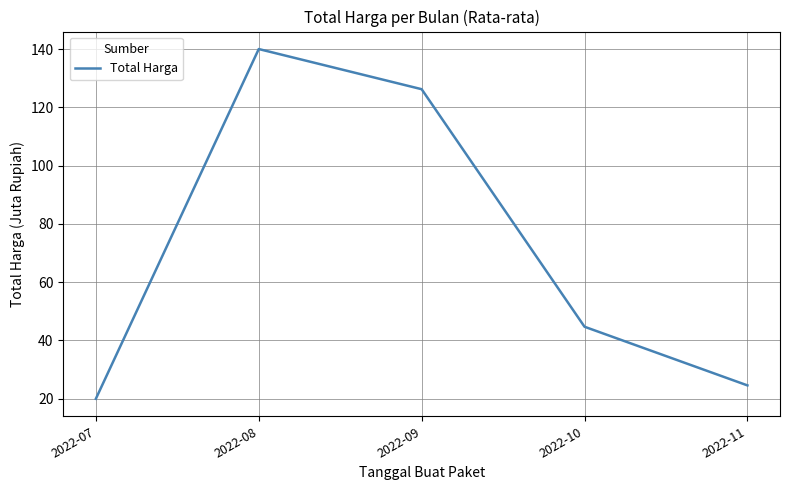

Which category has the highest value across all series?

2022-08